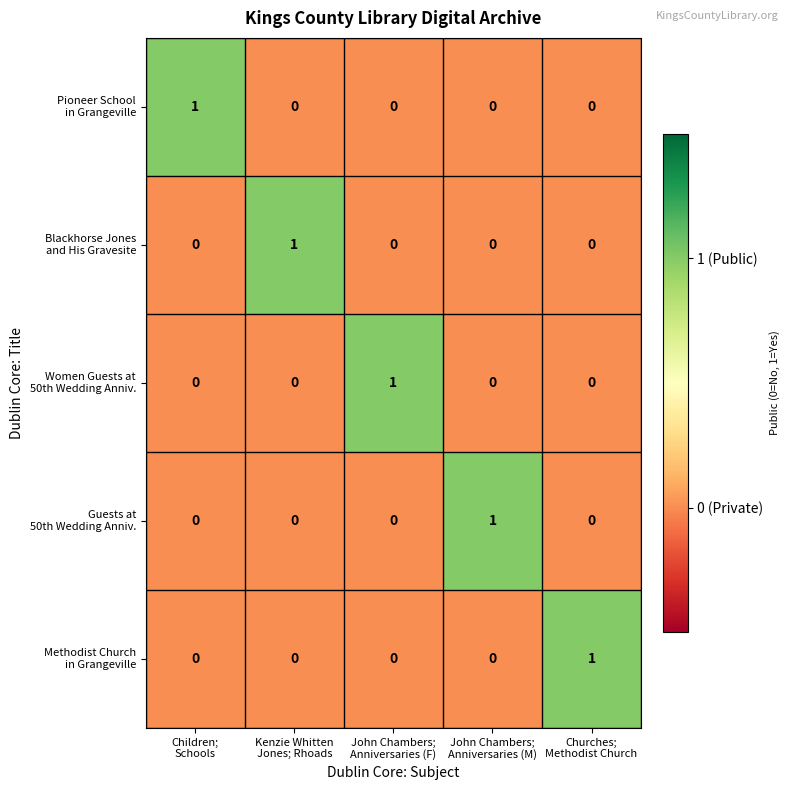

At how many categories does at least one series exceed 0?

5